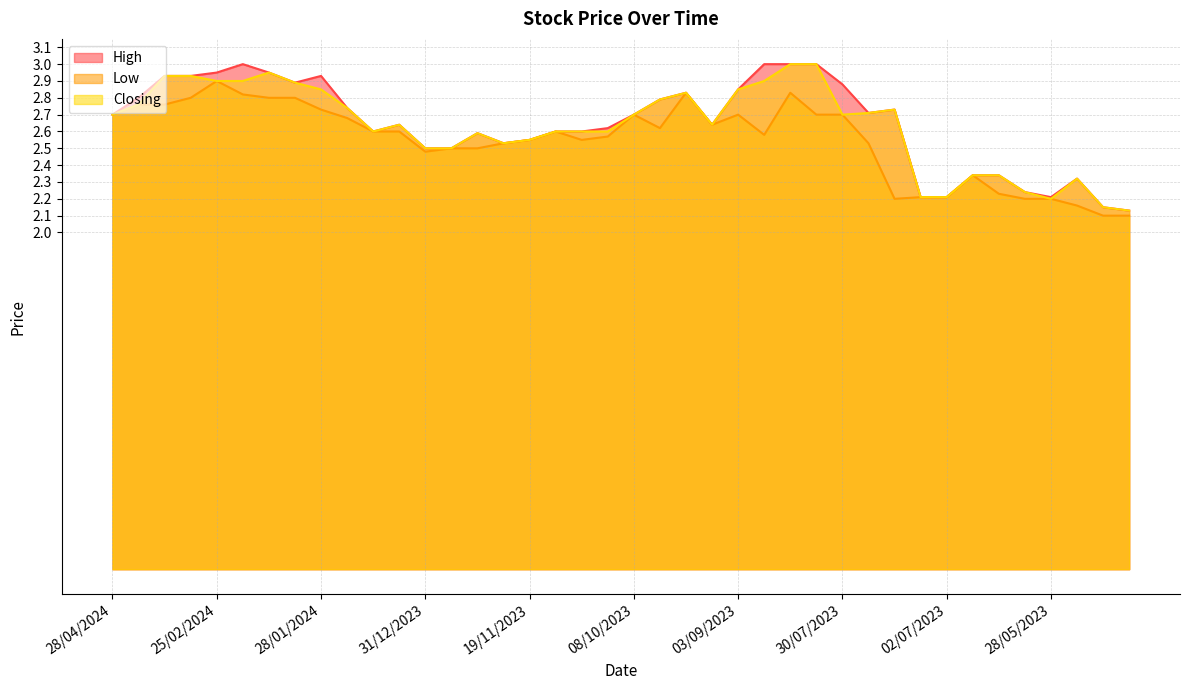

The Low series shows 2.6 at 07/01/2024. True or false?

True